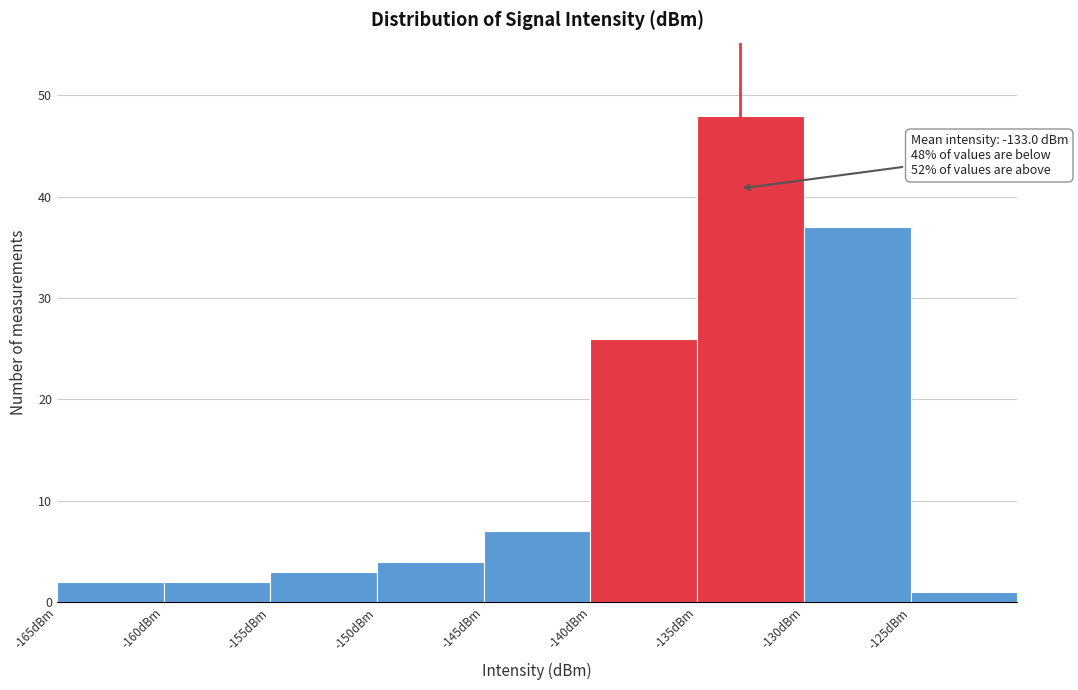

Over which range of the x-axis is the bar tallest?

-135 to -130